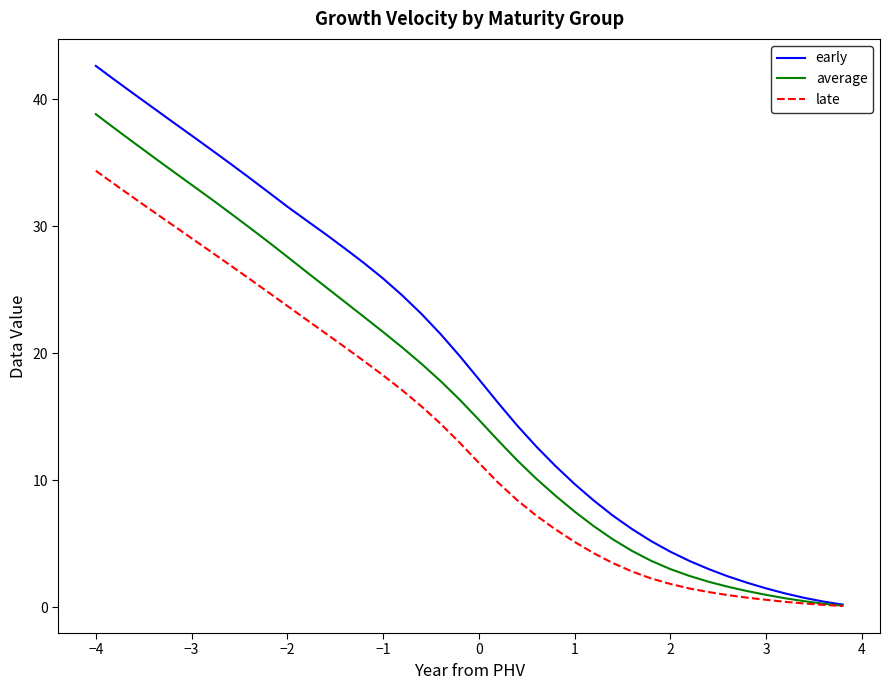

Does the chart have visible grid lines?

No